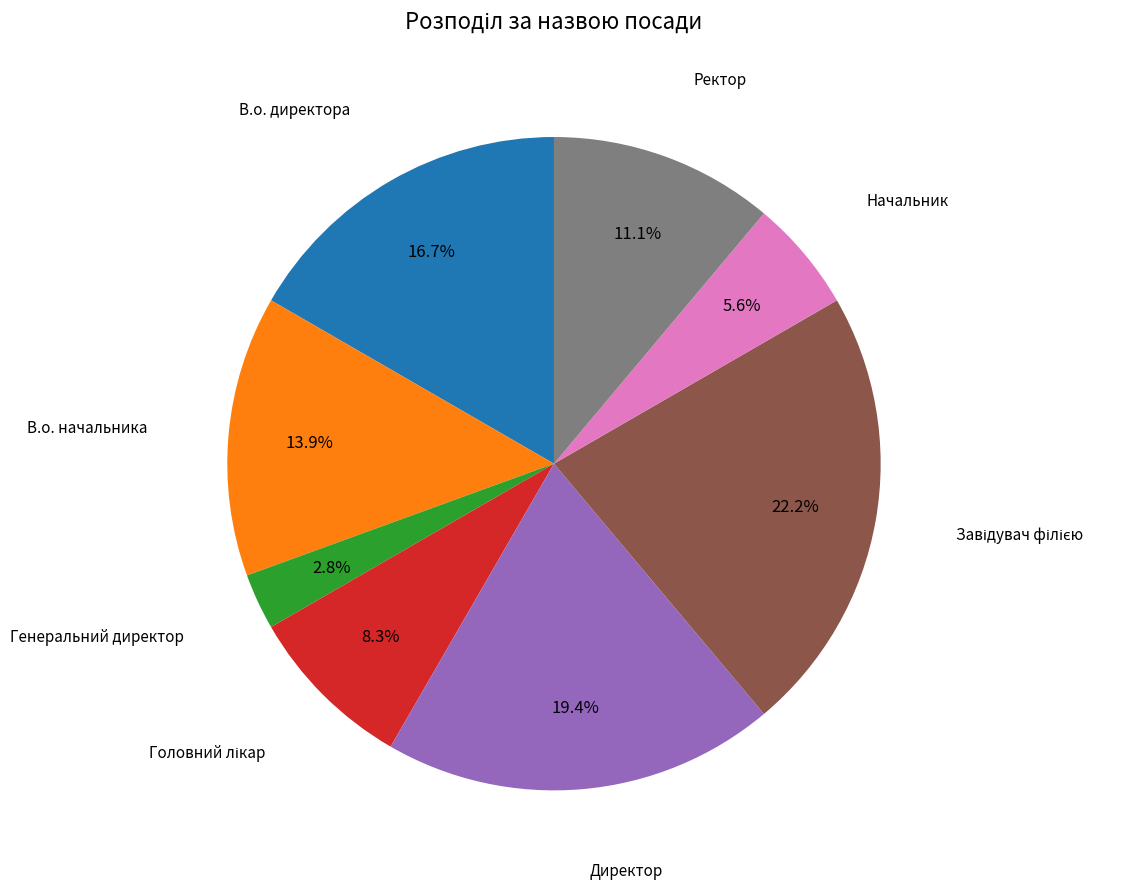

Is there a majority slice in this chart?

No